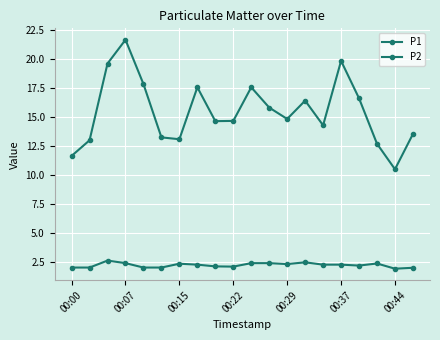

How many distinct data groups are displayed?

2